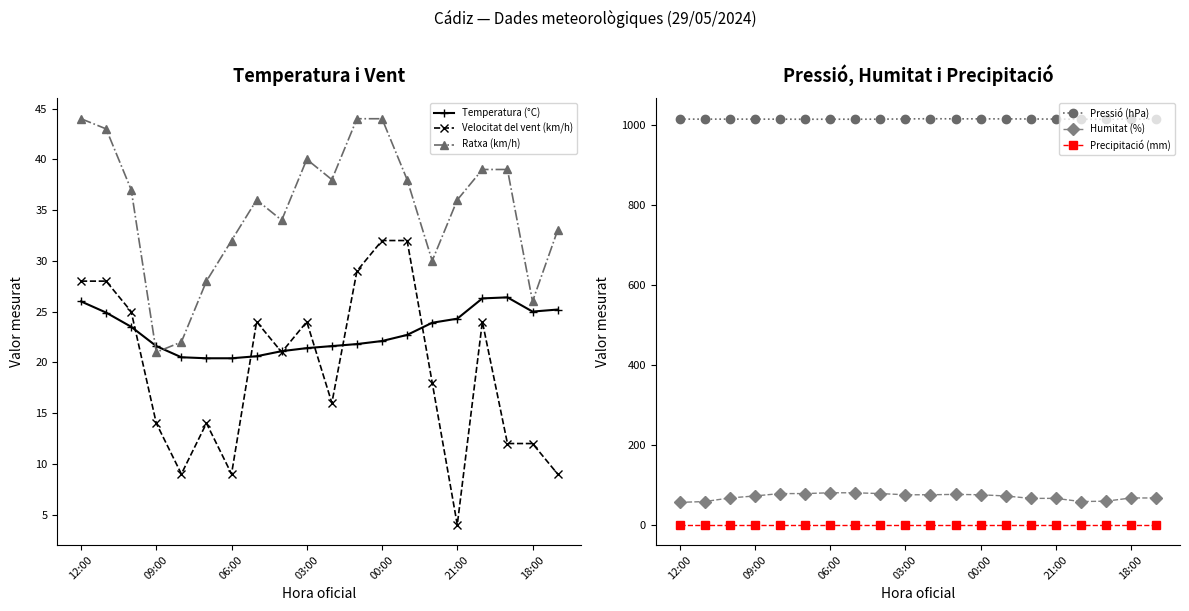

True or false: Precipitació (mm) has more than 2 points higher than both neighbors.

False